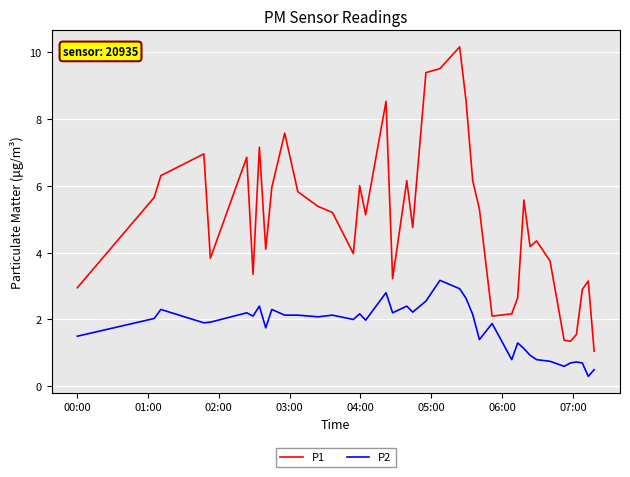

Which series has the largest total across all categories?

P1